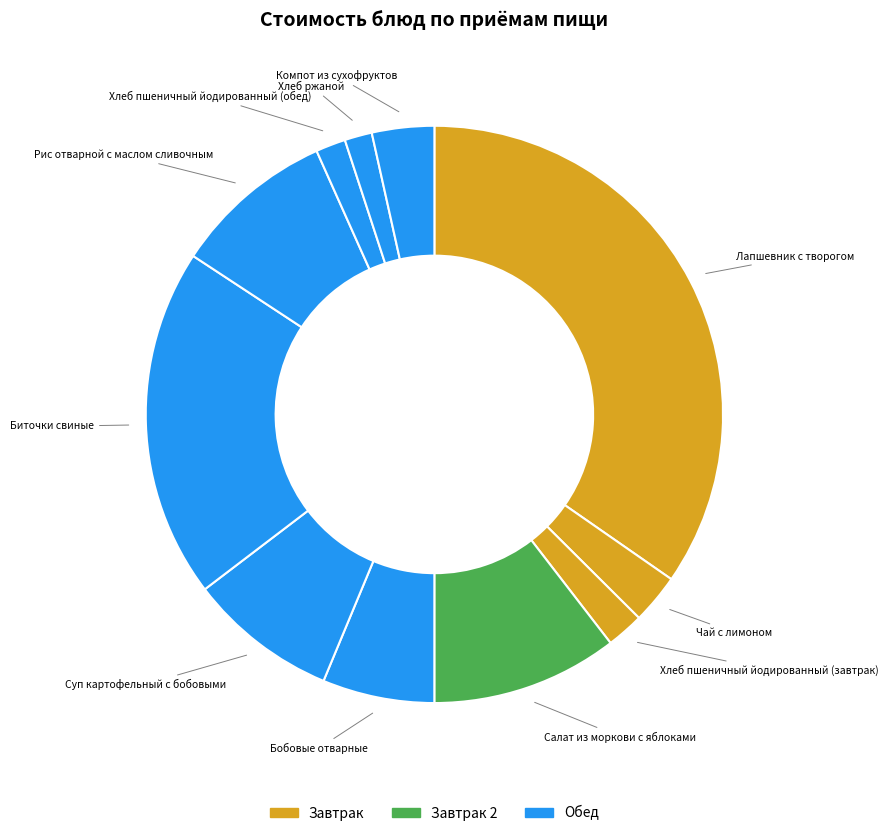

Count the number of slices in the pie.

11